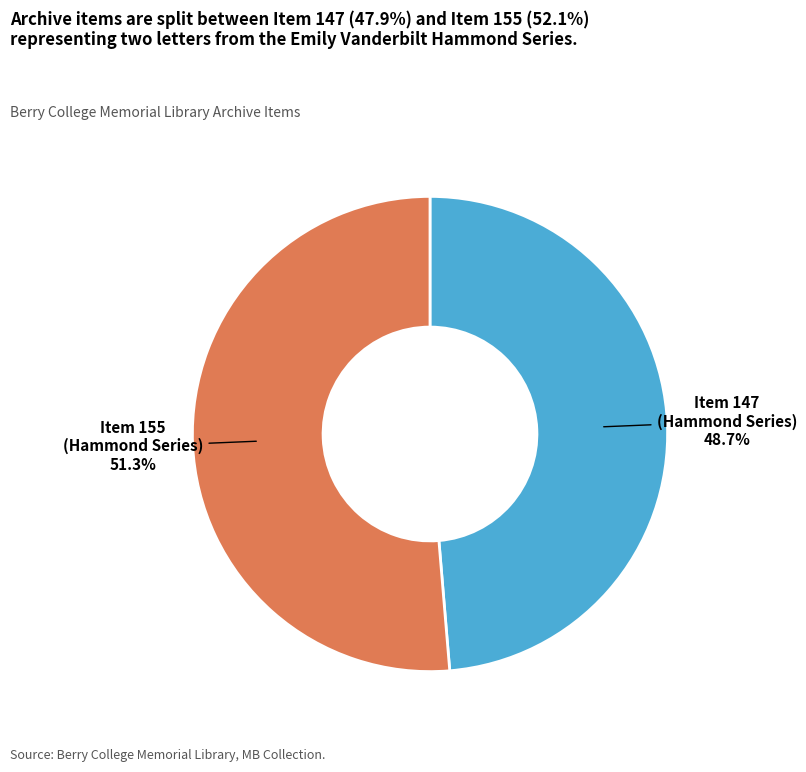

Do Item 155 (Hammond Series) and Item 147 (Hammond Series) together represent more than half of the pie?

Yes